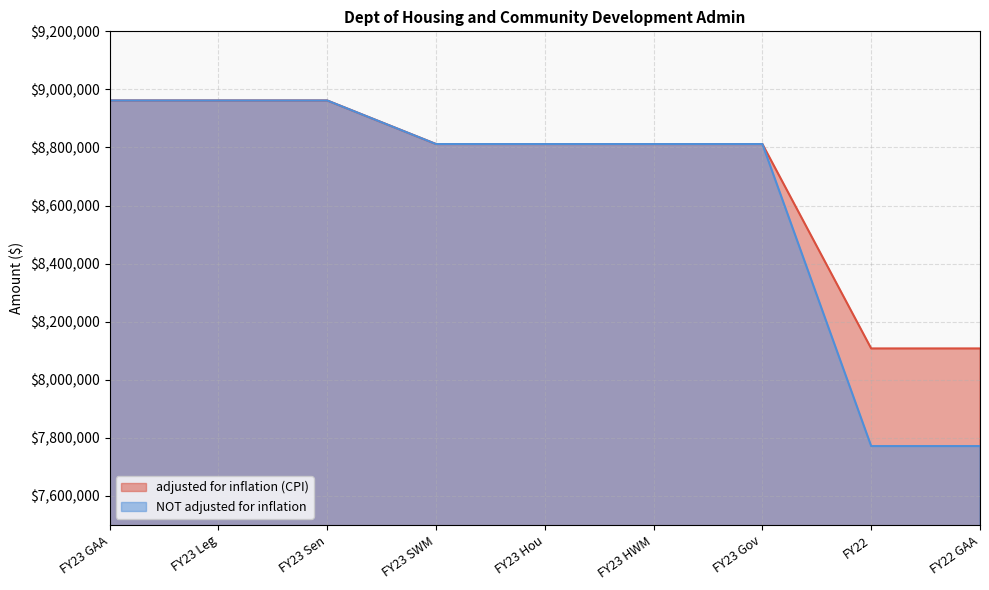

True or false: NOT adjusted for inflation and adjusted for inflation (CPI) cross at least once.

False